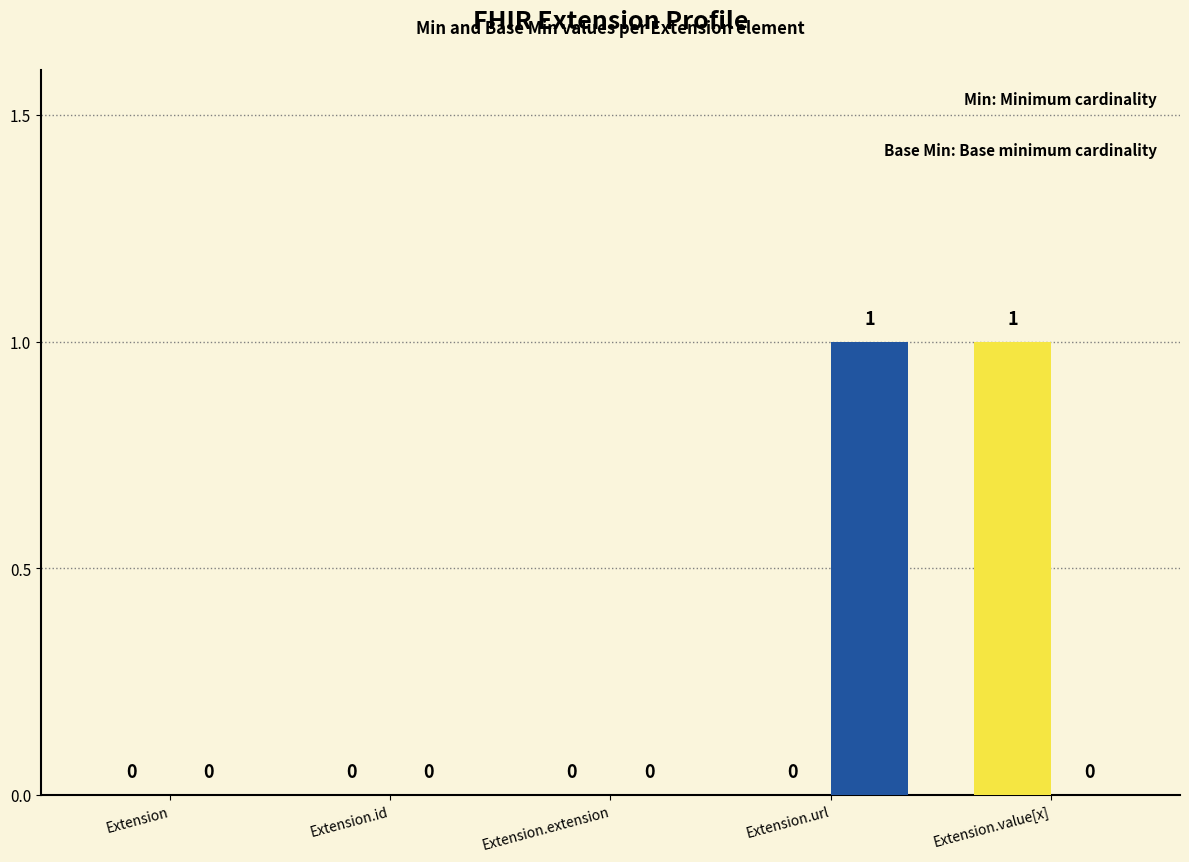

Reading right to left, list all the values displayed in this chart.

Min: Extension.value[x]=1	Extension.url=0	Extension.extension=0	Extension.id=0	Extension=0
Base Min: Extension.value[x]=0	Extension.url=1	Extension.extension=0	Extension.id=0	Extension=0